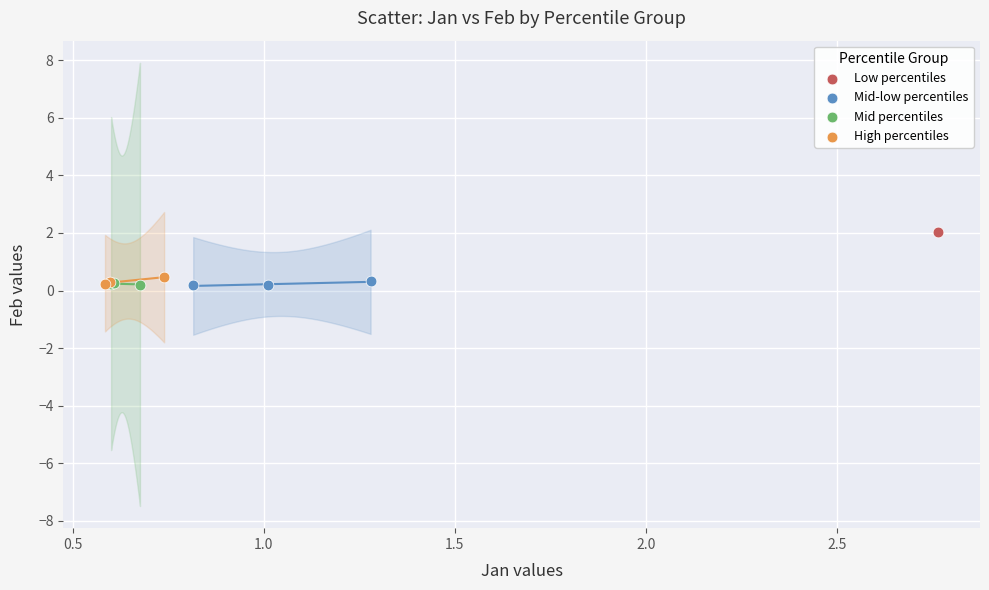

What are all the series names shown in the legend?

Low percentiles, Mid-low percentiles, Mid percentiles, High percentiles